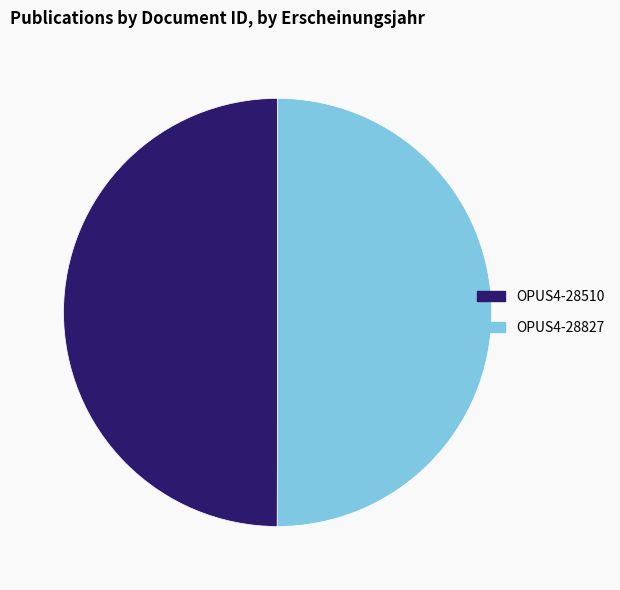

What is the ratio of the value at OPUS4-28827 to the value at OPUS4-28510?

1.0